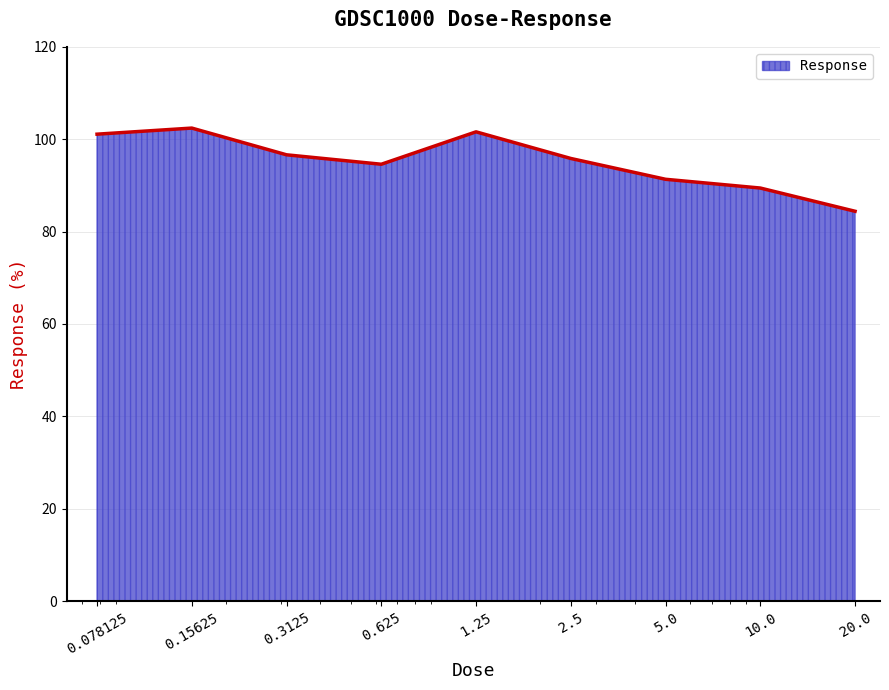

What is the minimum value shown in the chart?

84.4